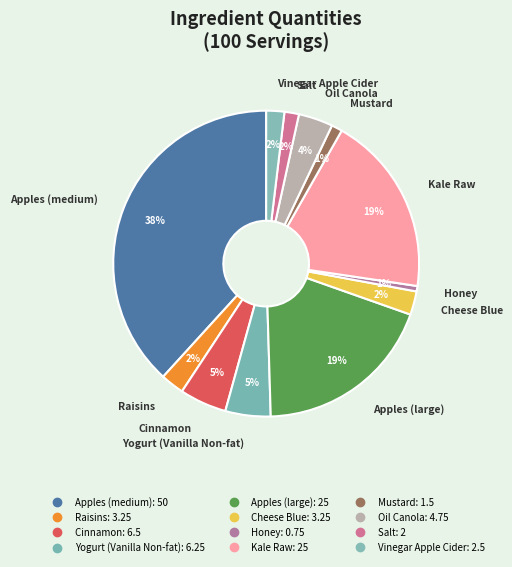

Rank the categories by value from lowest to highest.

Honey, Mustard, Salt, Vinegar Apple Cider, Raisins, Cheese Blue, Oil Canola, Yogurt (Vanilla Non-fat), Cinnamon, Apples (large), Kale Raw, Apples (medium)